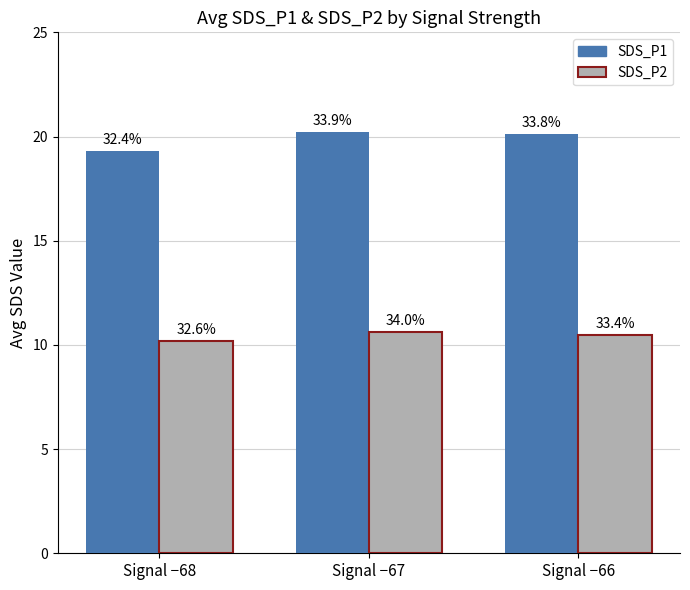

What is the value of the SDS_P2 bar at the 1st from the left?

10.2